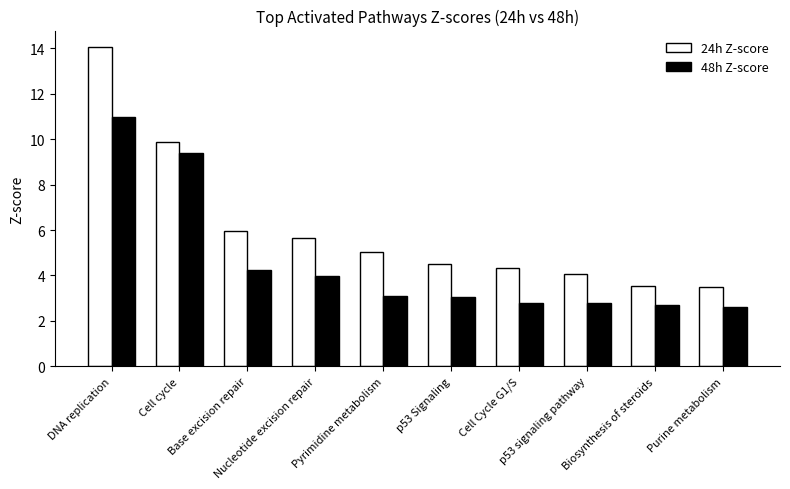

What is the total value across all series at Pyrimidine metabolism?

8.1